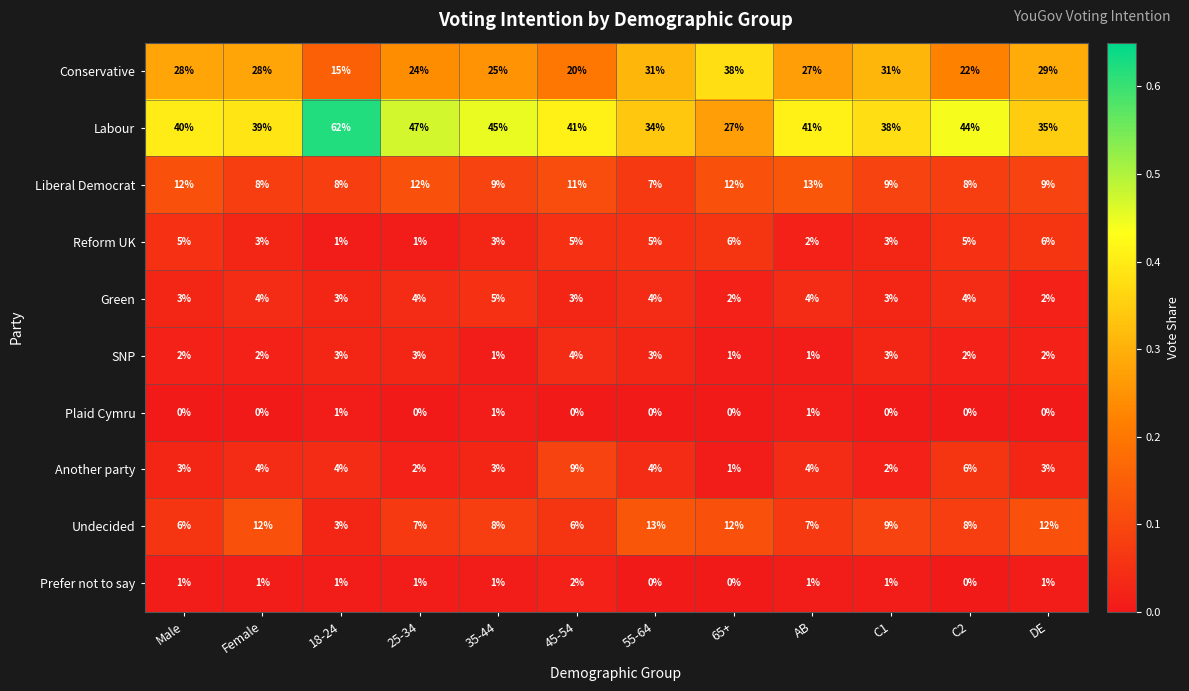

Which series has the widest spread of values?

Labour